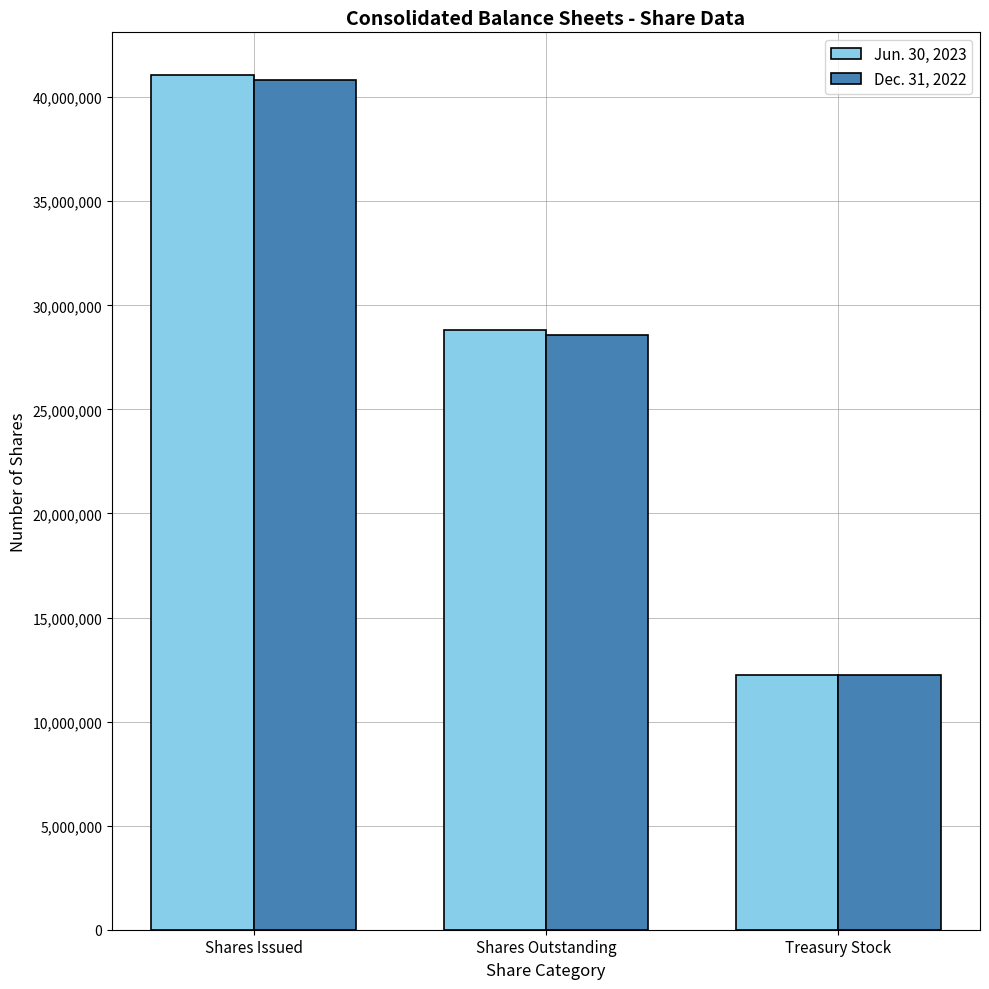

What position from the left is Treasury Stock?

3